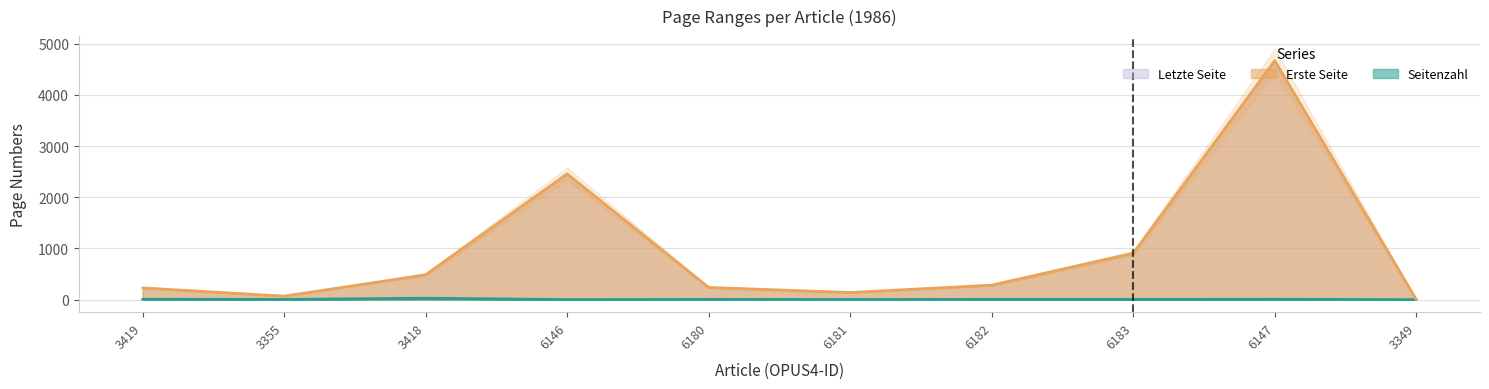

Is the value of Erste Seite at 6181 greater than the value of Seitenzahl at 6146?

Yes